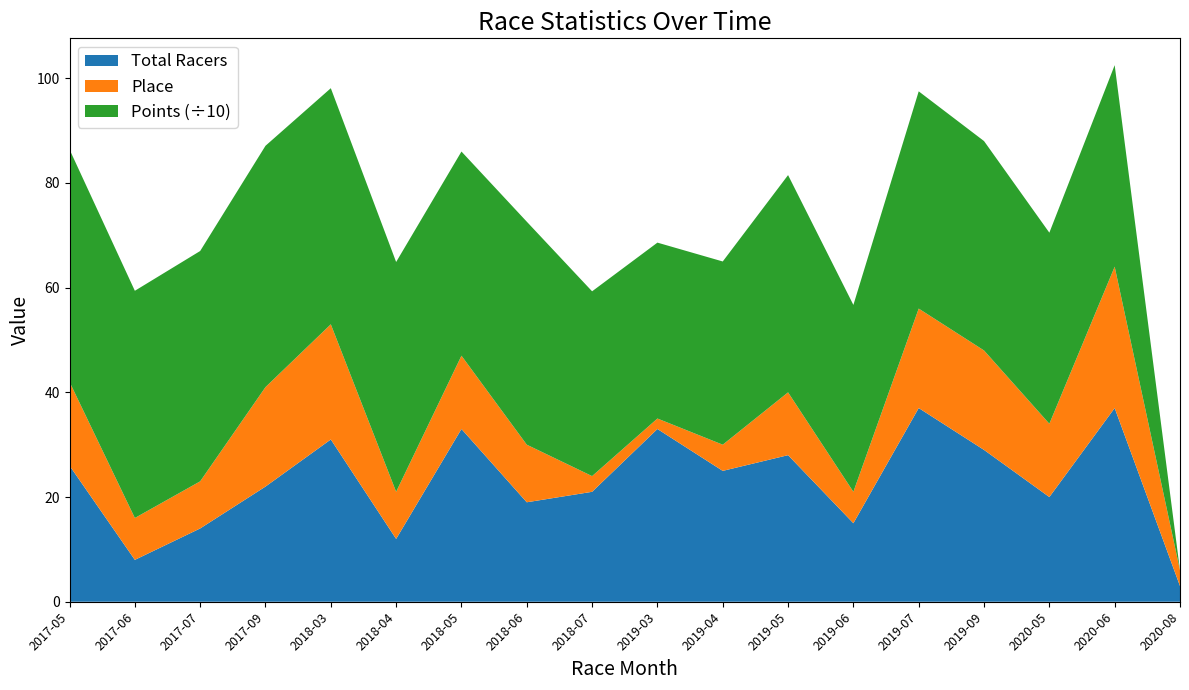

Reading left to right, what are all the values shown in this chart?

Total Racers: 26	8	14	22	31	12	33	19	21	33	25	28	15	37	29	20	37	3
Place: 16	8	9	19	22	9	14	11	3	2	5	12	6	19	19	14	27	3
Points: 444	434	440	461	451	439	390	426	353	336	350	415	357	415	400	365	385	0